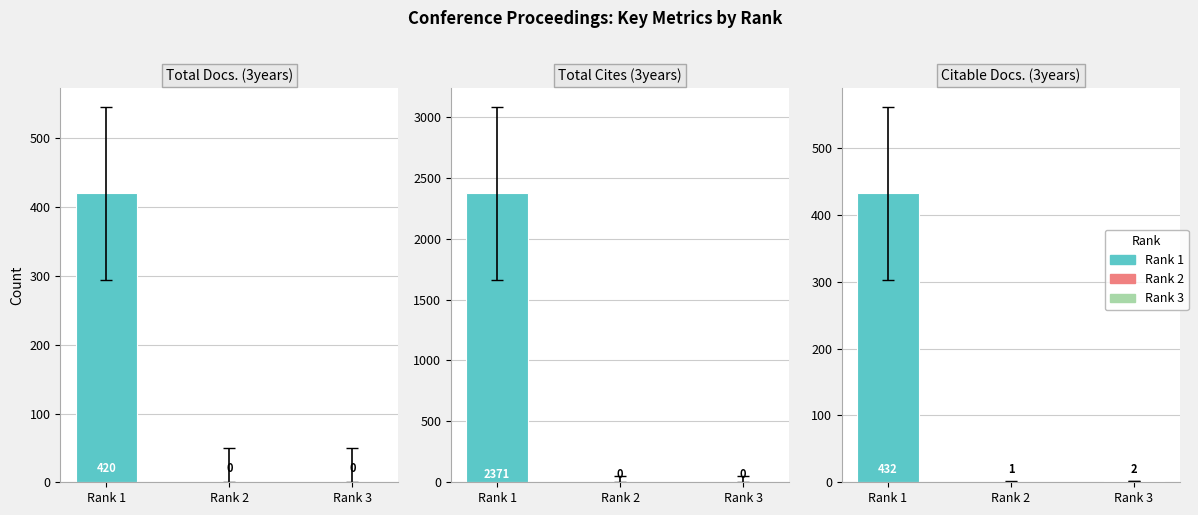

How many data points in Total Docs. (3years) are above 0?

1